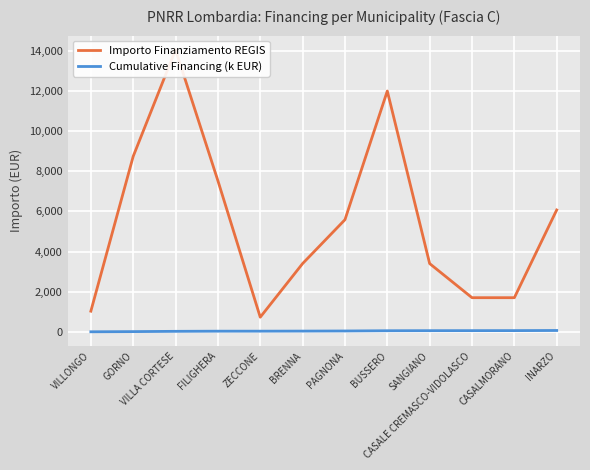

What is the difference between the highest and lowest values at INARZO?

6009.0